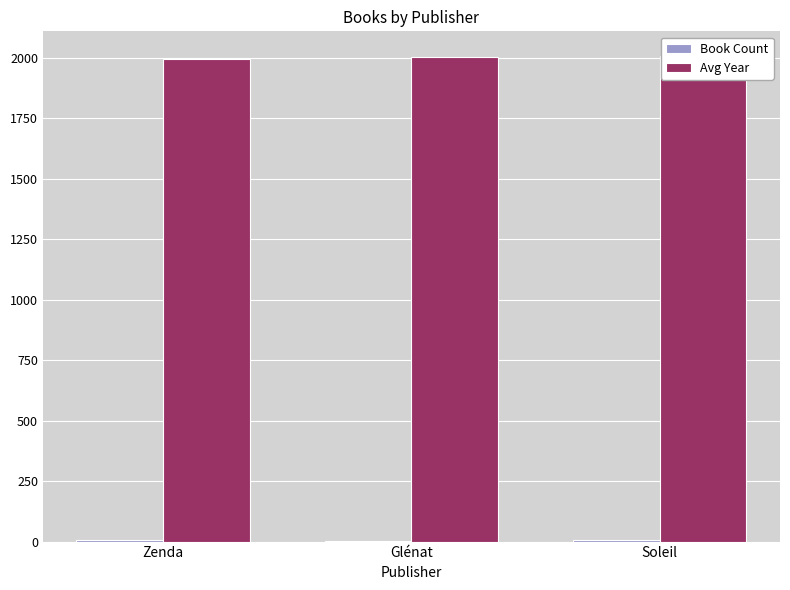

How many data points in Avg Year are less than 2004?

1